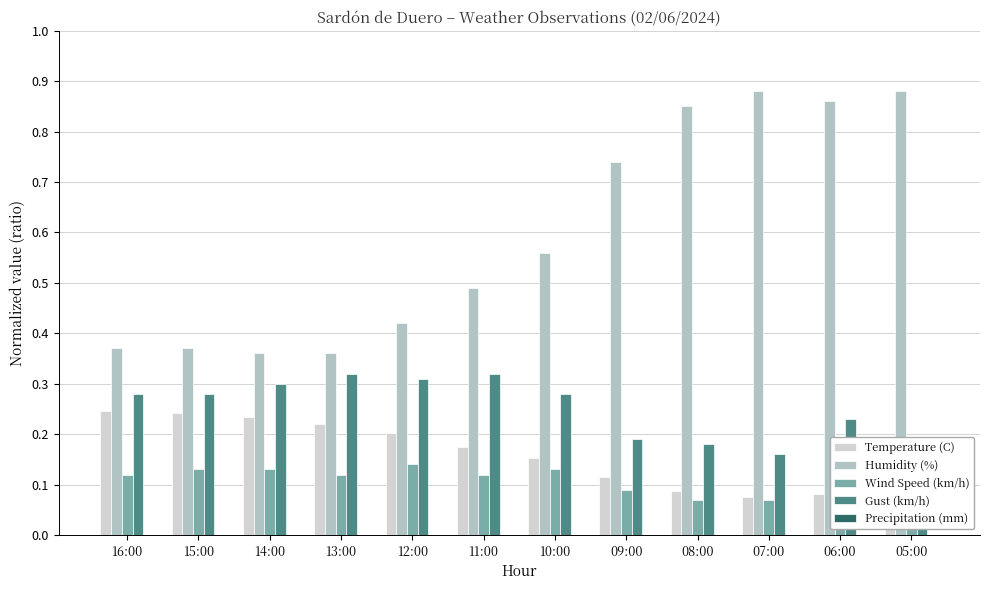

True or false: Gust (km/h) has a value of 0.2 at 07:00.

False